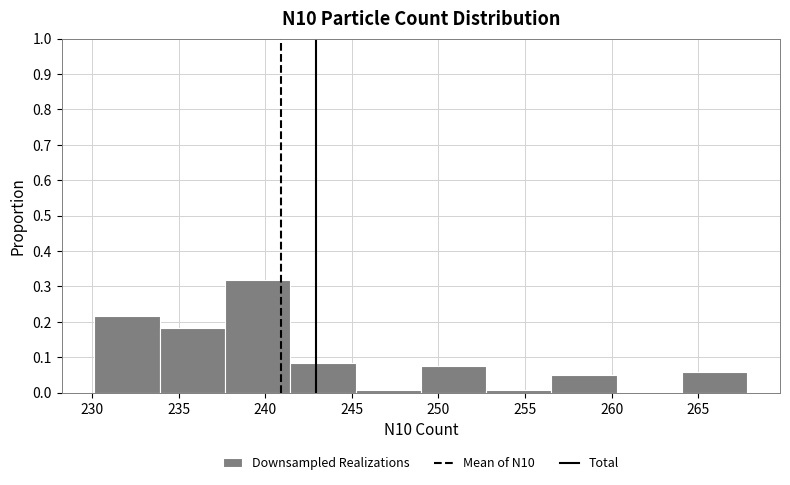

Reading left to right, list every bar in this chart as the range it spans on the x-axis followed by its height. Neither the bar edges nor the heights are printed on the chart, so give them approximately, as read against the axes.

230.0 to 234.0: 0.22
234.0 to 237.5: 0.18
237.5 to 241.5: 0.32
241.5 to 245.0: 0.08
245.0 to 249.0: under 0.01
249.0 to 253.0: 0.08
253.0 to 256.5: under 0.01
256.5 to 260.5: 0.05
260.5 to 264.0: 0
264.0 to 268.0: 0.06